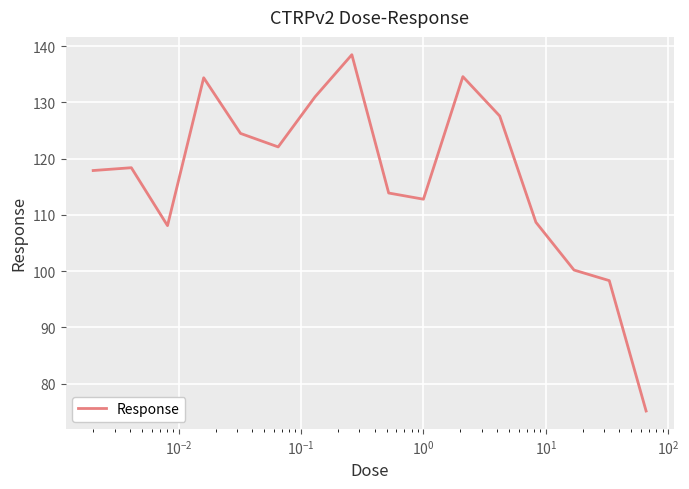

What is the difference between the maximum and minimum values?

63.4